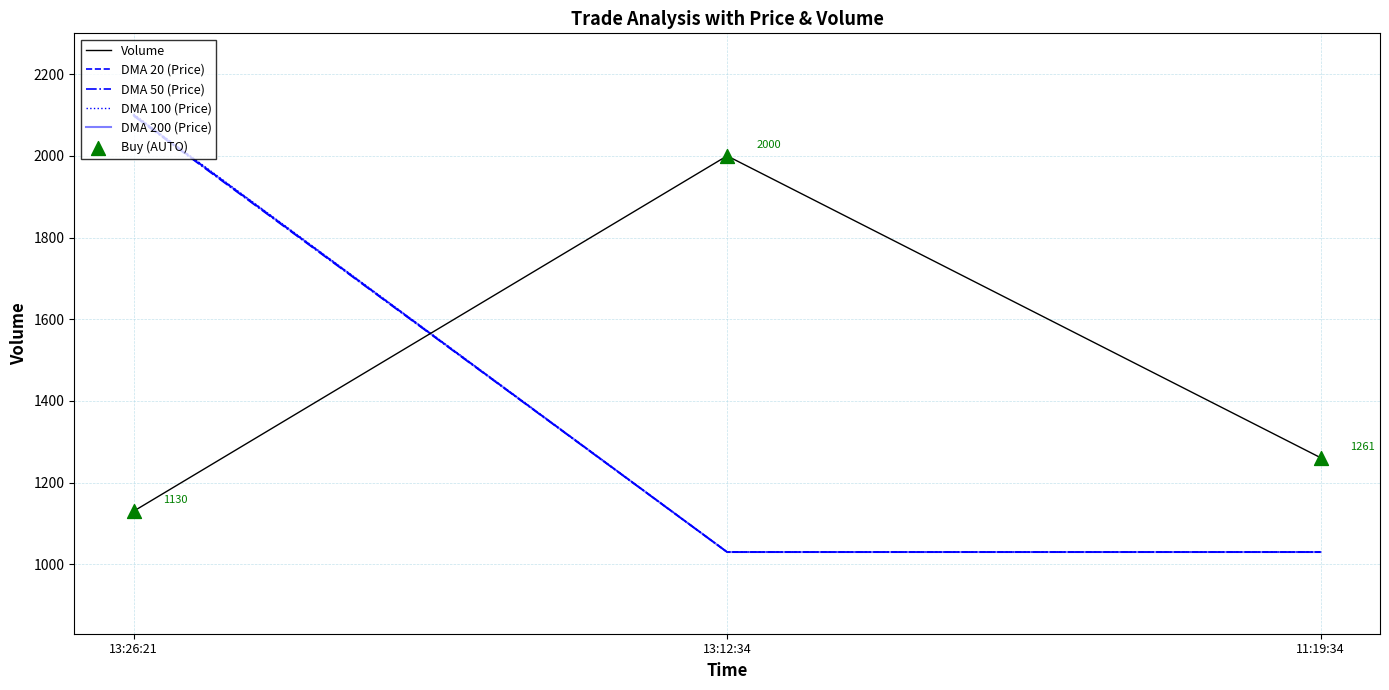

At which category is the sum across all series the highest?

13:26:21